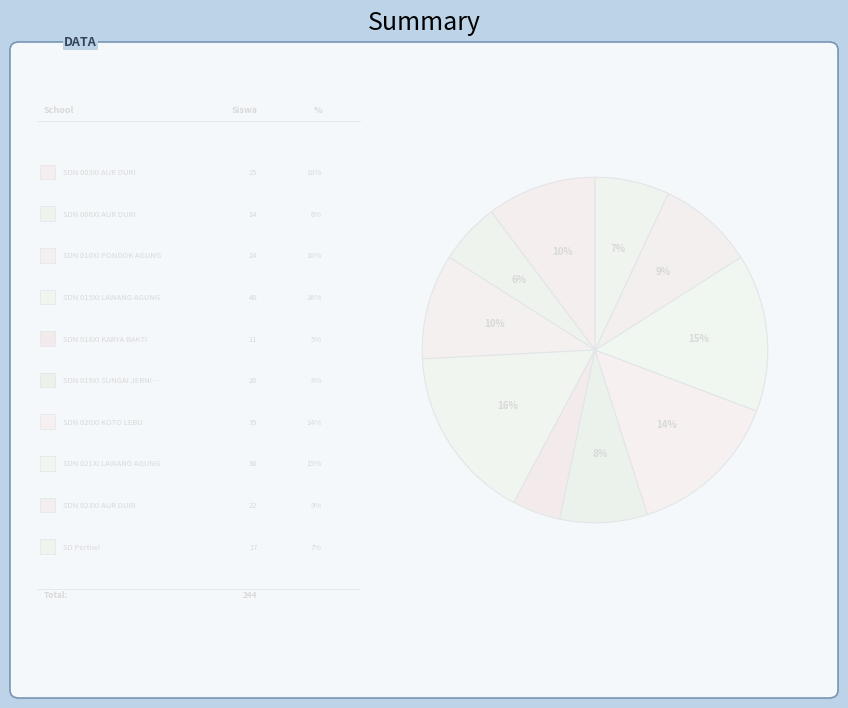

Count the number of slices in the pie.

10